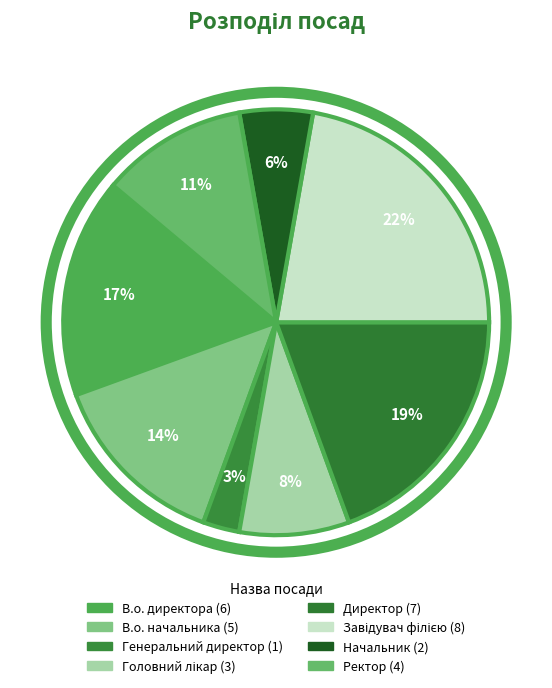

Is it true that Ректор is 21% of the pie?

False